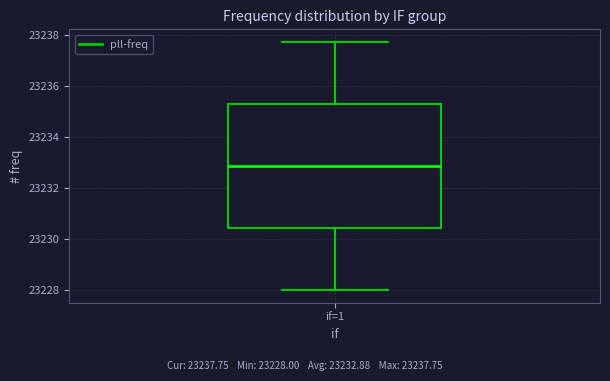

Where is the lower edge of the box for if=1 on the y-axis? The values are not printed on the chart, so give them approximately, as read against the axis.

23230.4